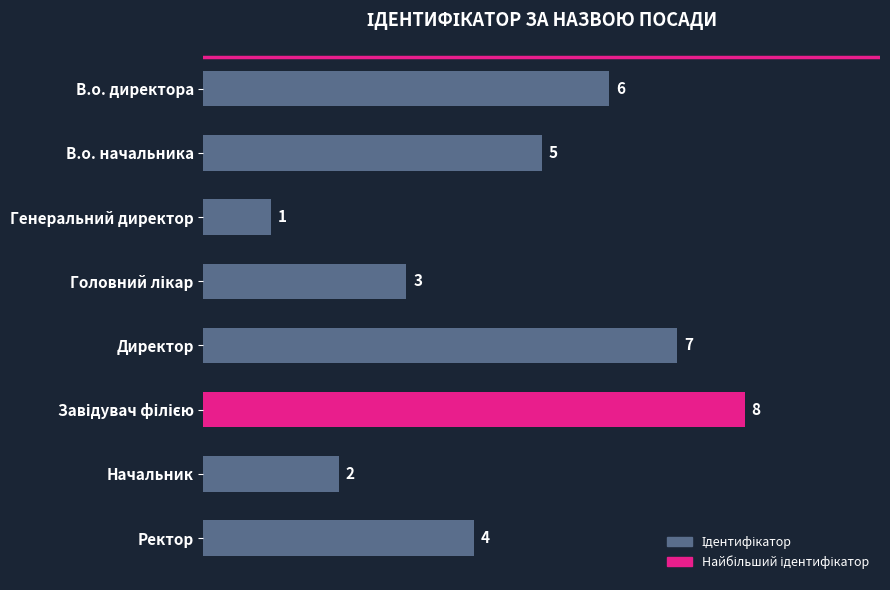

Reading top to bottom, what are all the values shown in this chart?

6	5	1	3	7	8	2	4